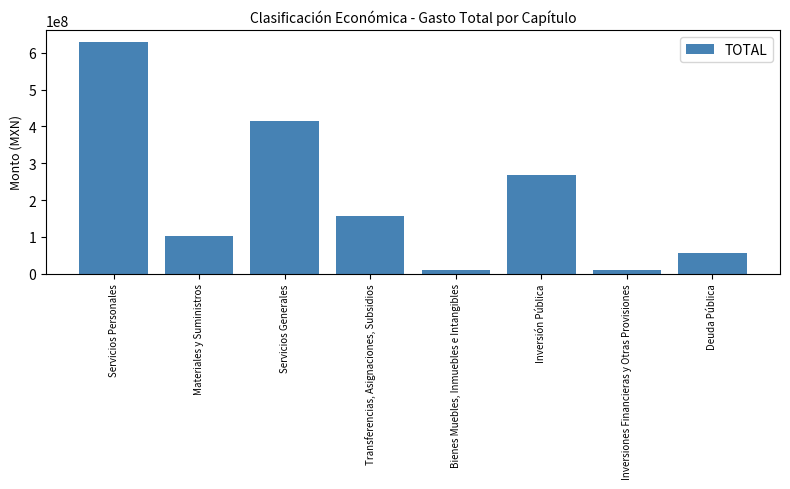

The value at Bienes Muebles, Inmuebles e Intangibles is 9770514.2. True or false?

True